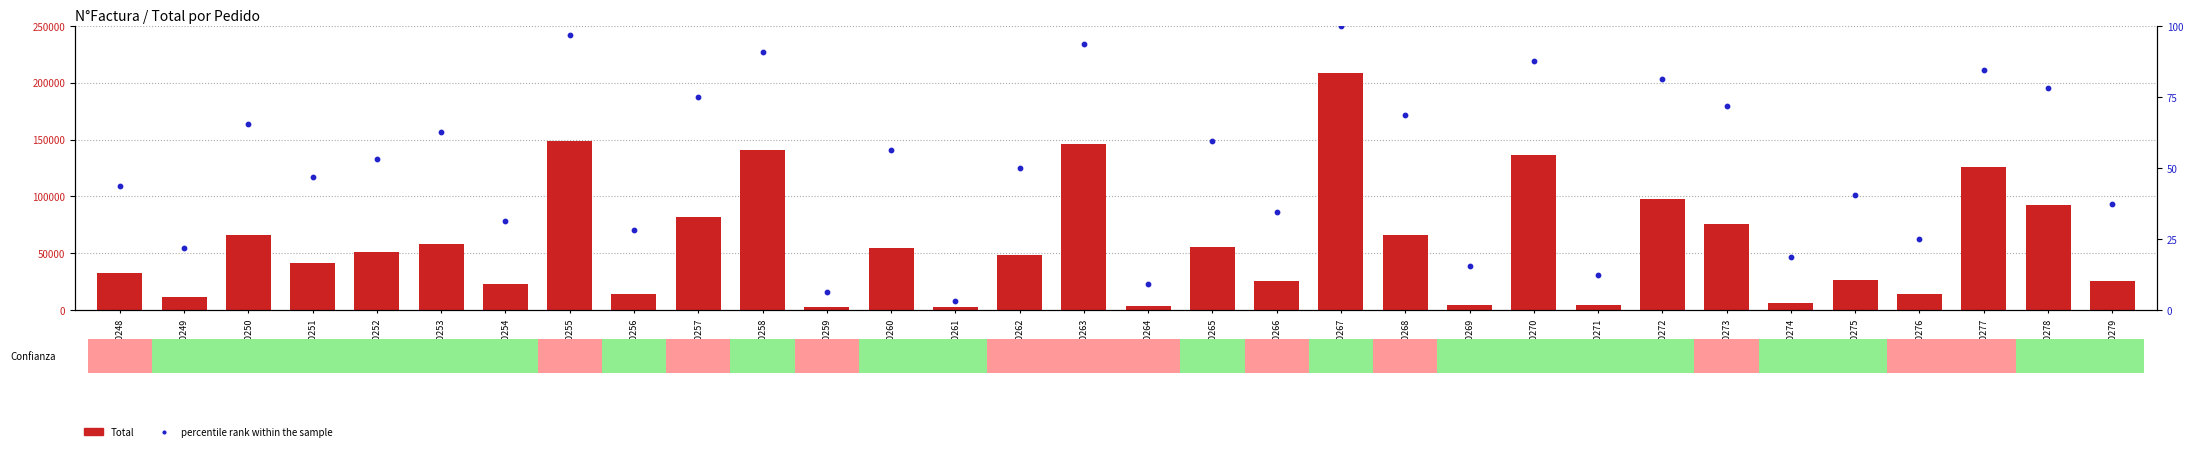

Is the value of Total at 10260 greater than the value of percentile rank within the sample at 10270?

Yes